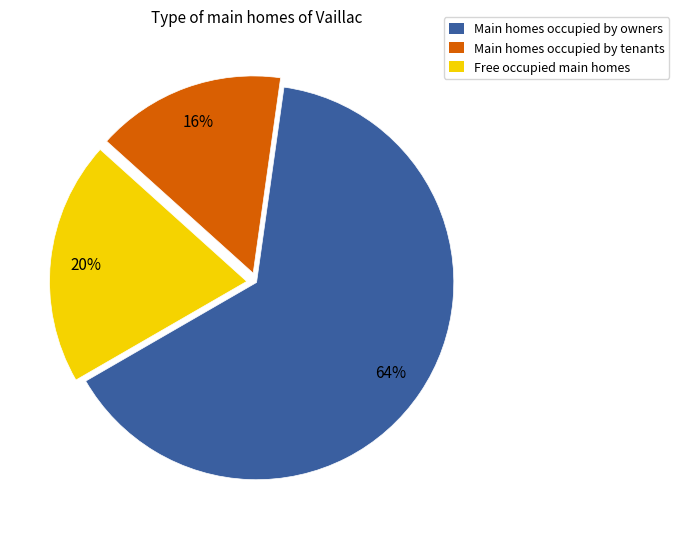

The Free occupied main homes slice represents 20% of the pie. True or false?

True